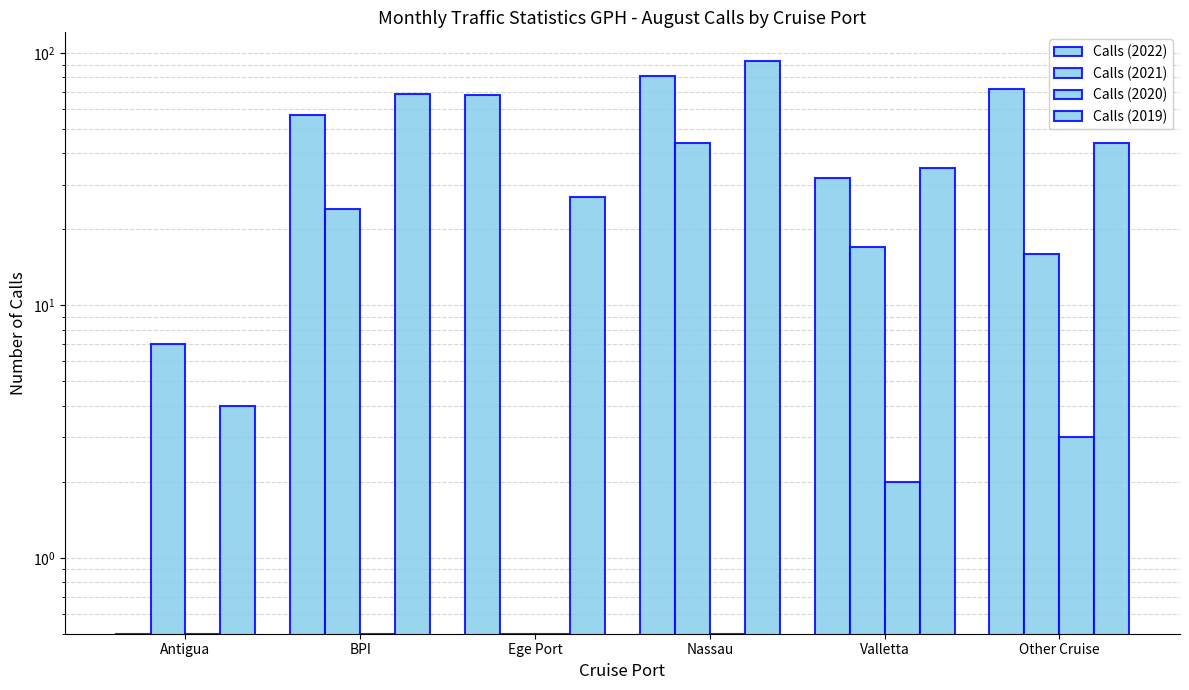

Which series has the largest range (max minus min)?

Calls (2019)